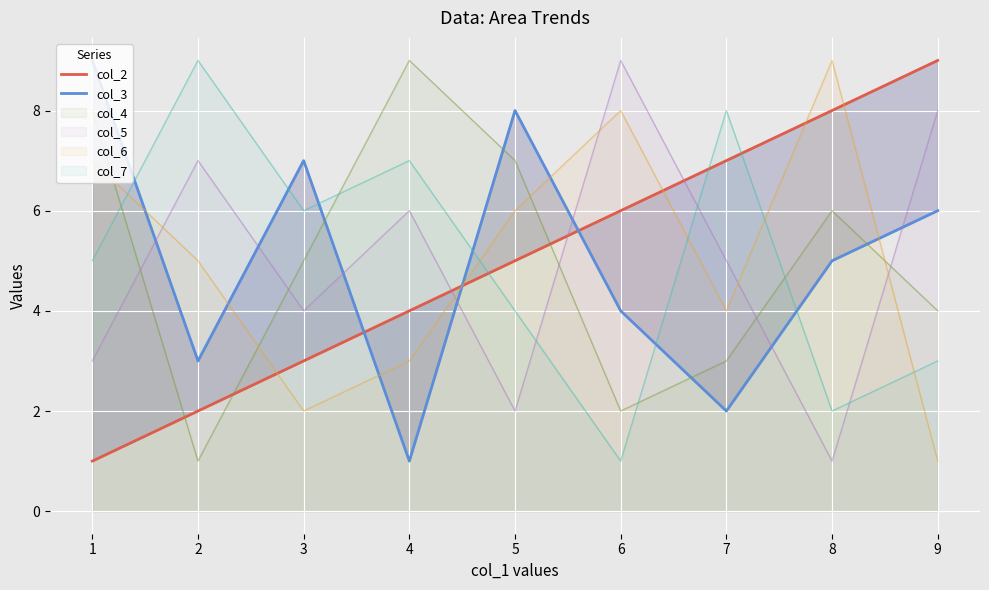

Which series has the largest total across all categories?

col_2